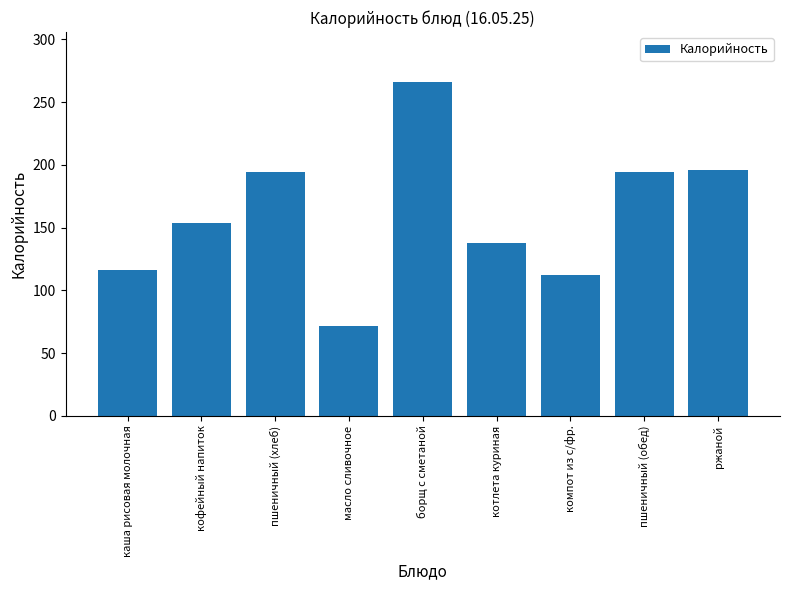

The value at пшеничный (хлеб) is 194. True or false?

True